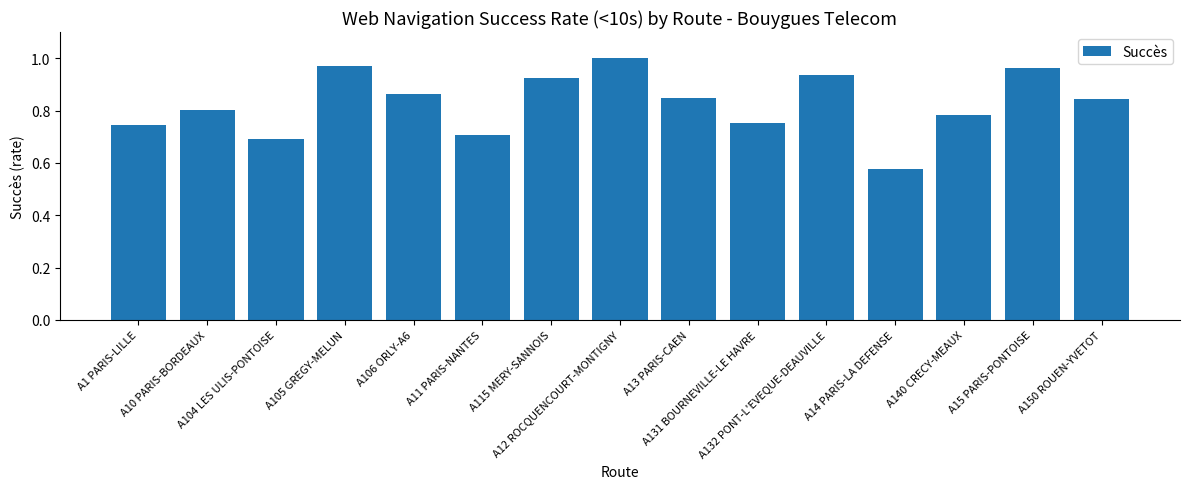

What is the label of the 8th bar from the right?

A12 ROCQUENCOURT-MONTIGNY